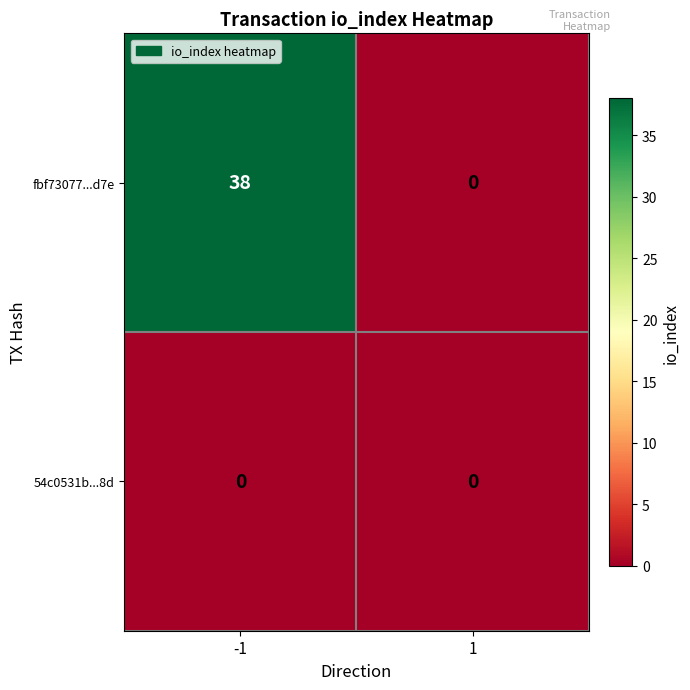

What is the average value of the fbf73077...d7e series?

19